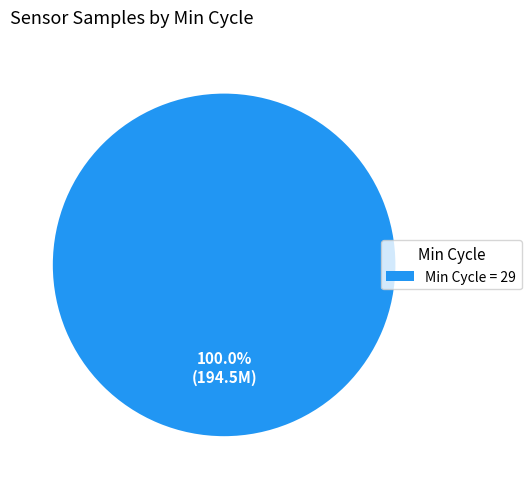

What is the majority slice?

Min Cycle = 29